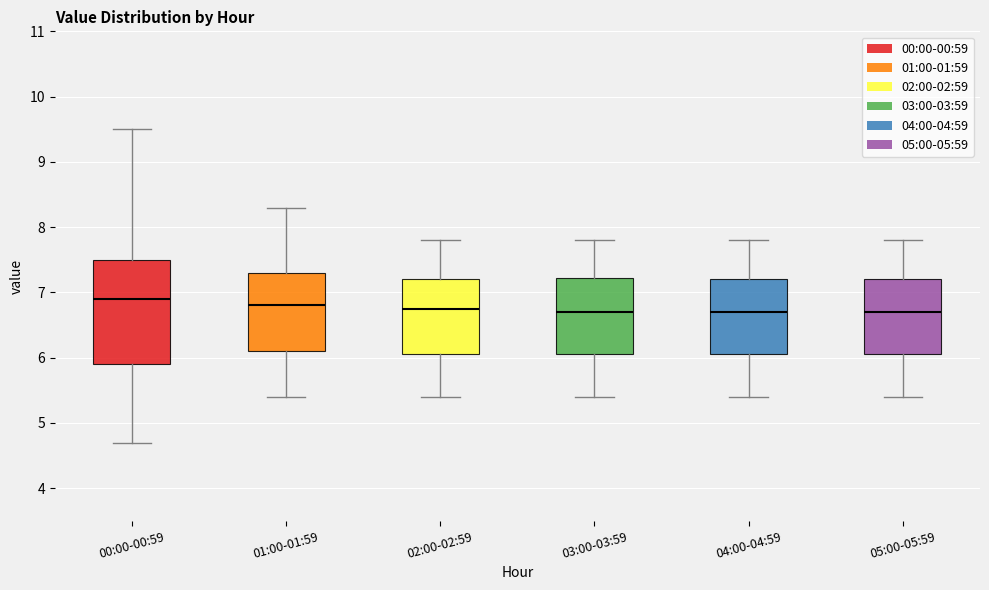

Where does the lower whisker of the box for 05:00-05:59 end on the y-axis? The values are not printed on the chart, so give them approximately, as read against the axis.

5.4